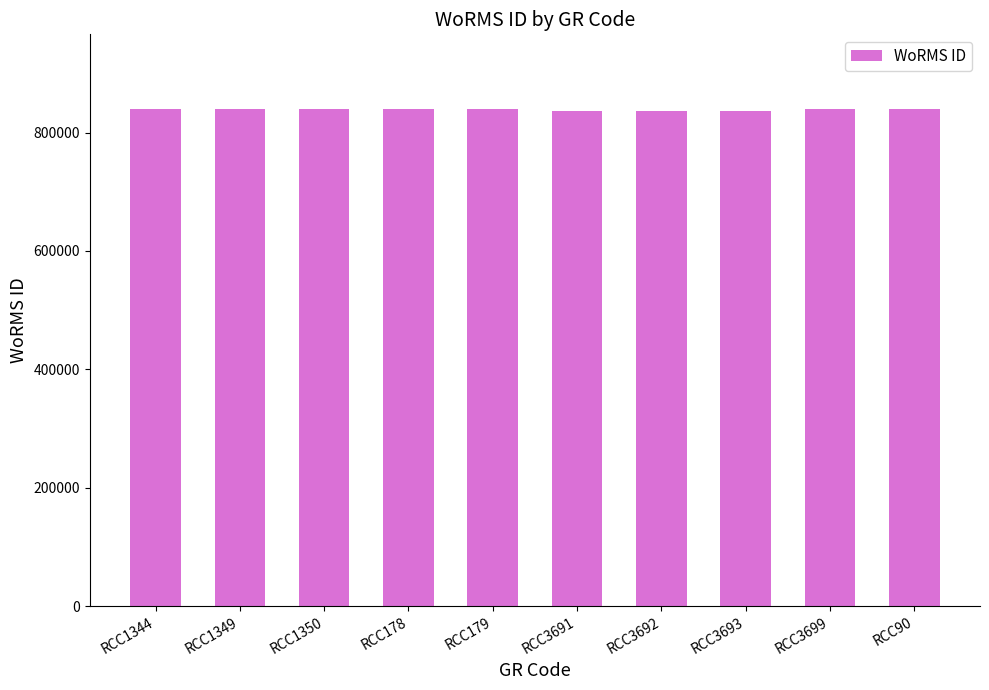

What is the label of the 5th bar from the left?

RCC179